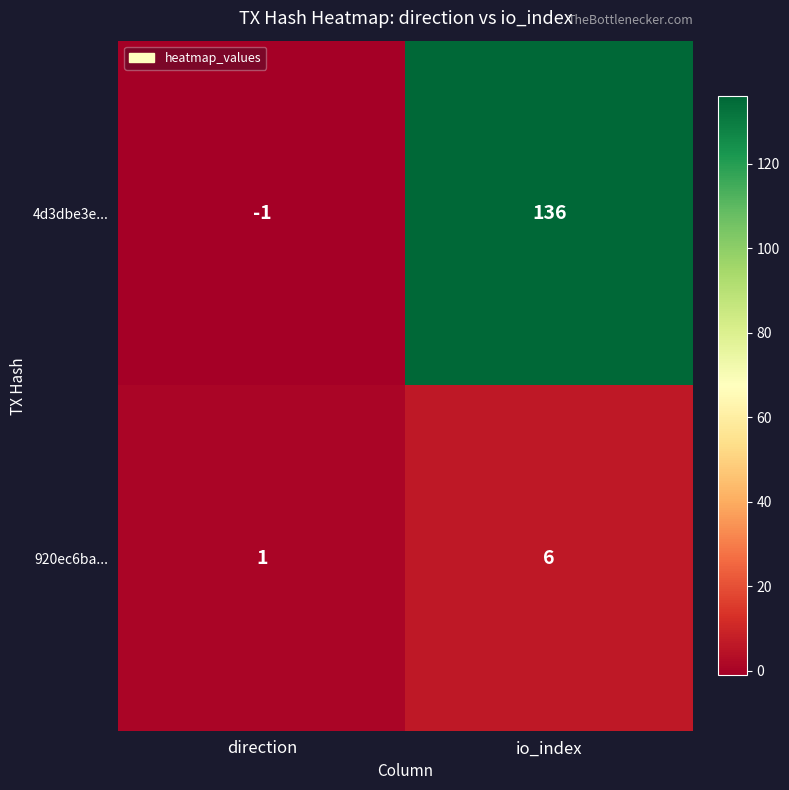

Reading right to left, list all the values displayed in this chart.

4d3dbe3e...: 136	-1
920ec6ba...: 6	1